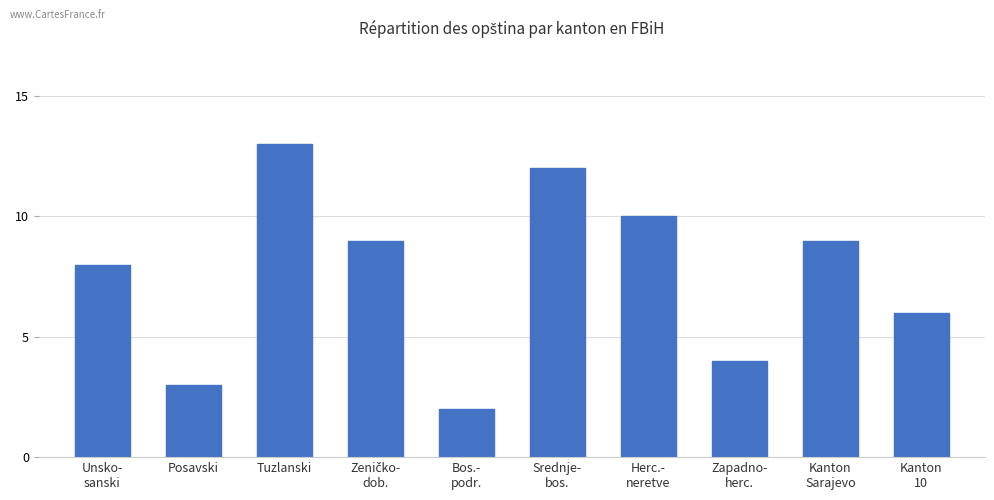

How many distinct data groups are displayed?

1